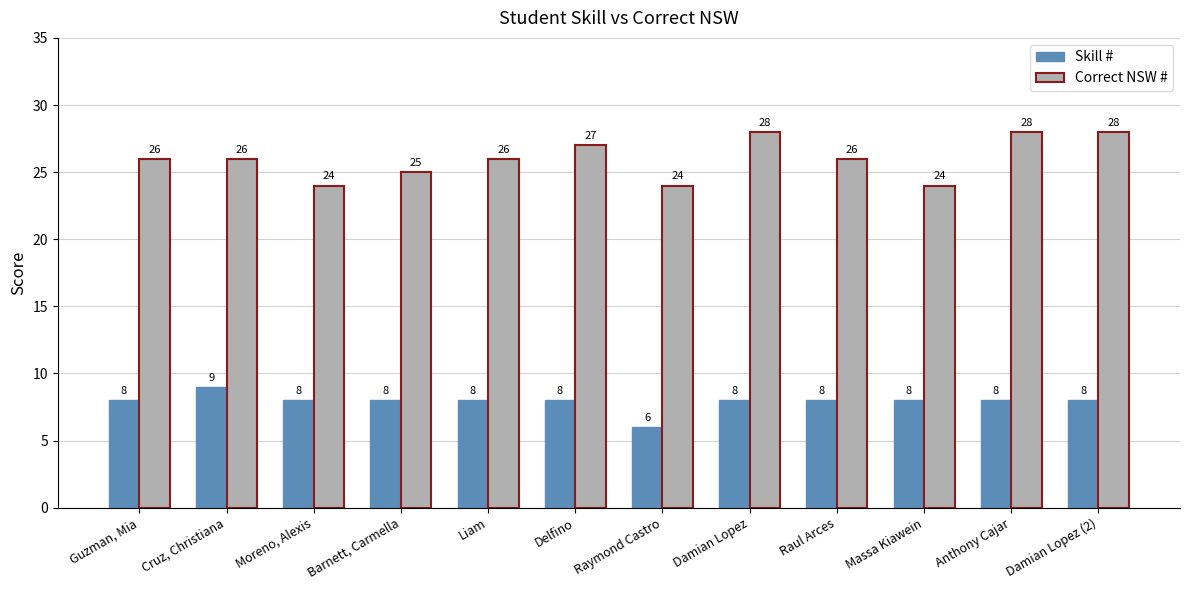

Reading left to right, extract all data points from this chart.

Skill #: Guzman, Mia=8	Cruz, Christiana=9	Moreno, Alexis=8	Barnett, Carmella=8	Liam=8	Delfino=8	Raymond Castro=6	Damian Lopez=8	Raul Arces=8	Massa Kiawein=8	Anthony Cajar=8	Damian Lopez (2)=8
Correct NSW #: Guzman, Mia=26	Cruz, Christiana=26	Moreno, Alexis=24	Barnett, Carmella=25	Liam=26	Delfino=27	Raymond Castro=24	Damian Lopez=28	Raul Arces=26	Massa Kiawein=24	Anthony Cajar=28	Damian Lopez (2)=28